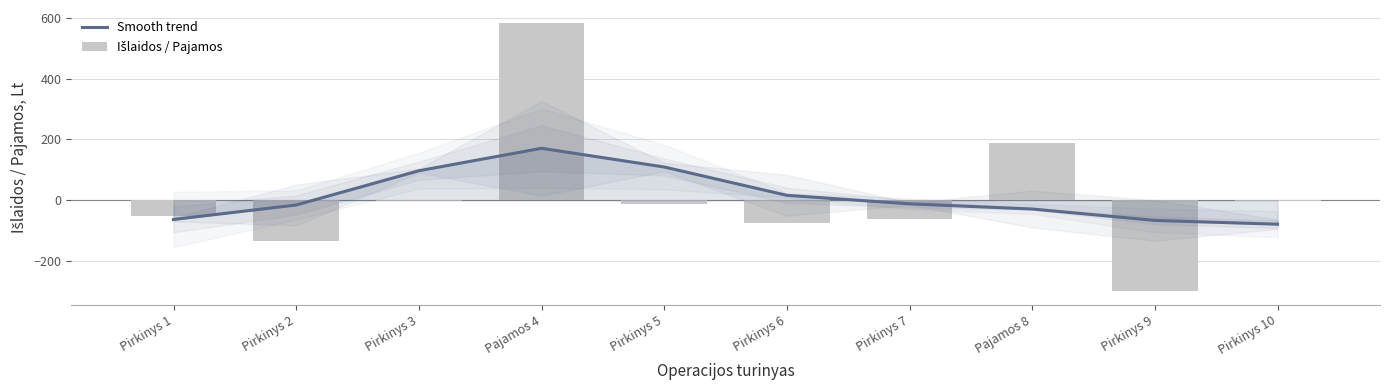

Reading right to left, extract all data points from this chart.

Smooth trend: -78.9	-66.5	-29.0	-11.9	16.1	109.3	170.9	97.0	-15.7	-63.3
Išlaidos / Pajamos: -1.4	-300.0	187.5	-61.9	-75.9	-14.0	582.0	-1.0	-135.2	-52.0